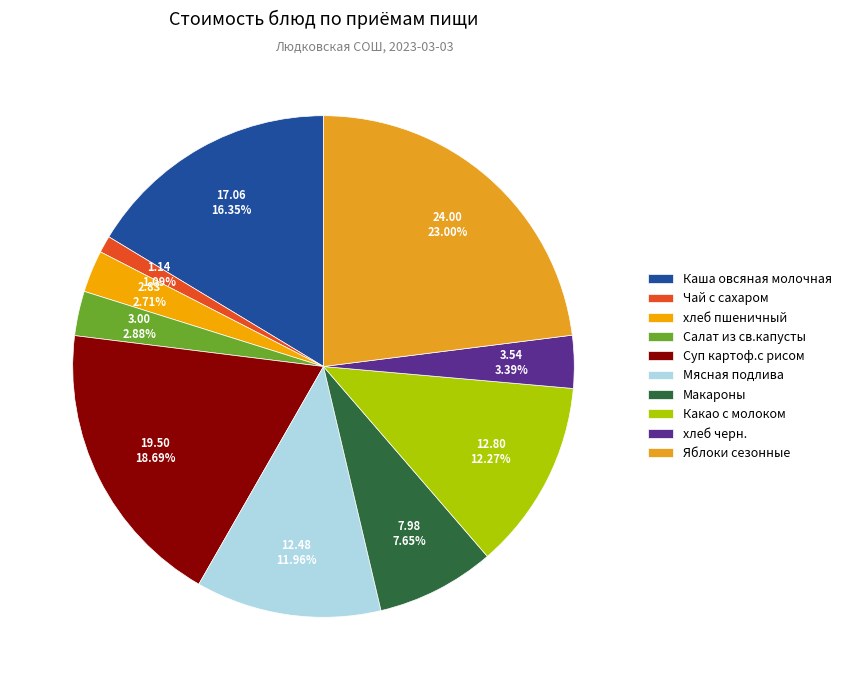

Count the number of slices in the pie.

10